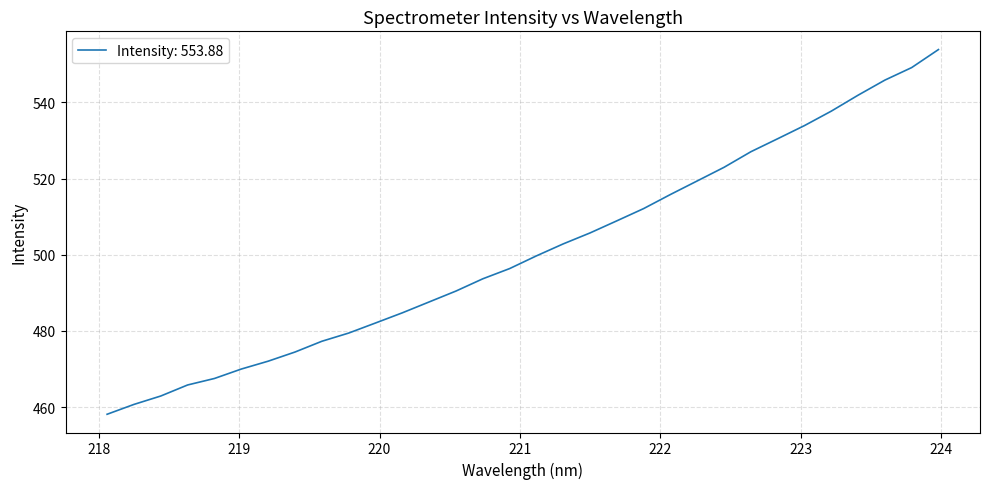

Is this an area chart (filled region under the line)?

No